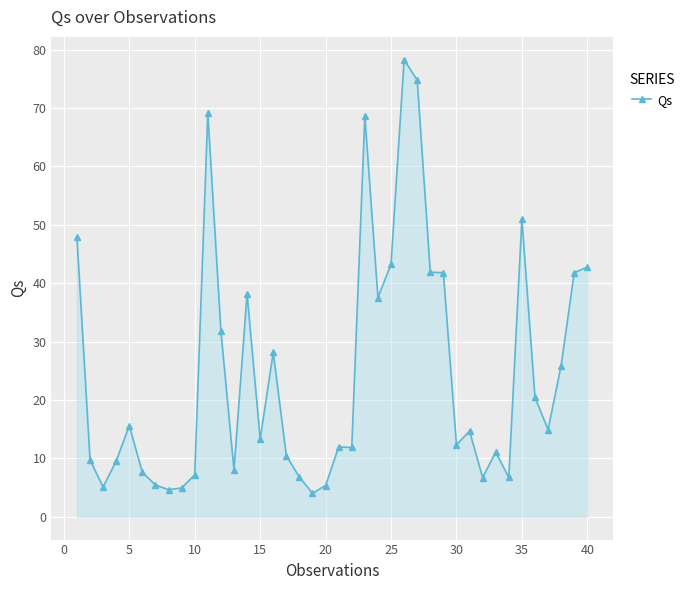

What is the minimum value shown in the chart?

4.0